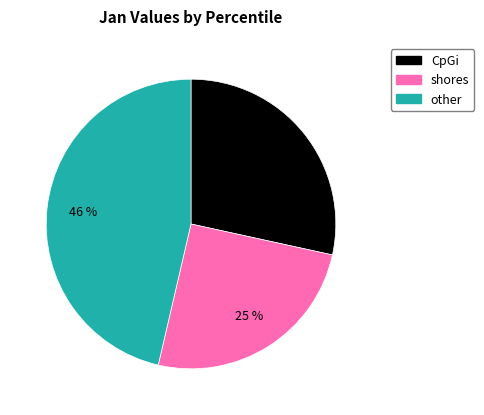

Between CpGi and shores, which is larger?

CpGi